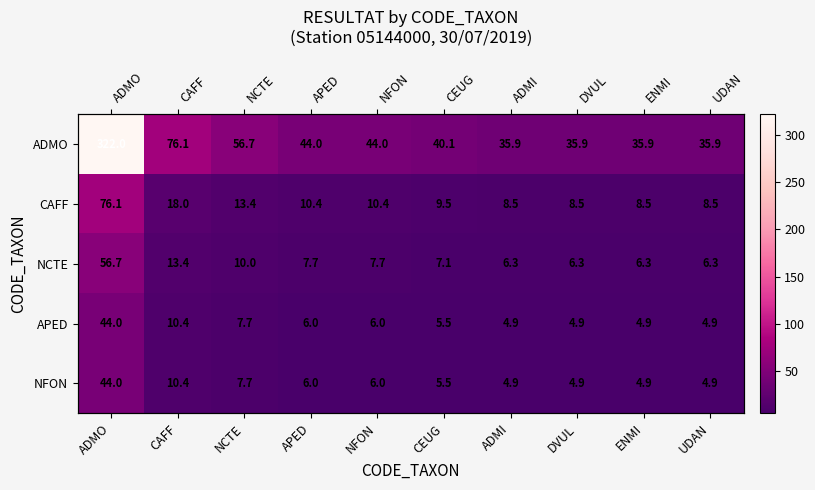

What is the spread (max minus min) of values at UDAN?

31.0